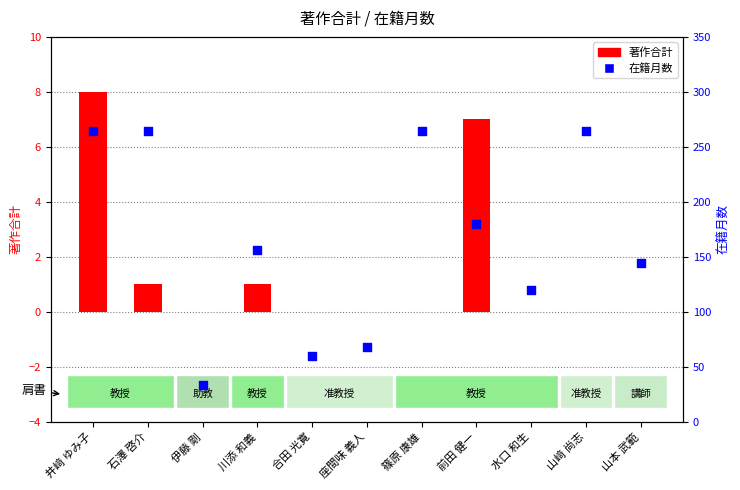

What are all the series names shown in the legend?

著作合計, 在籍月数